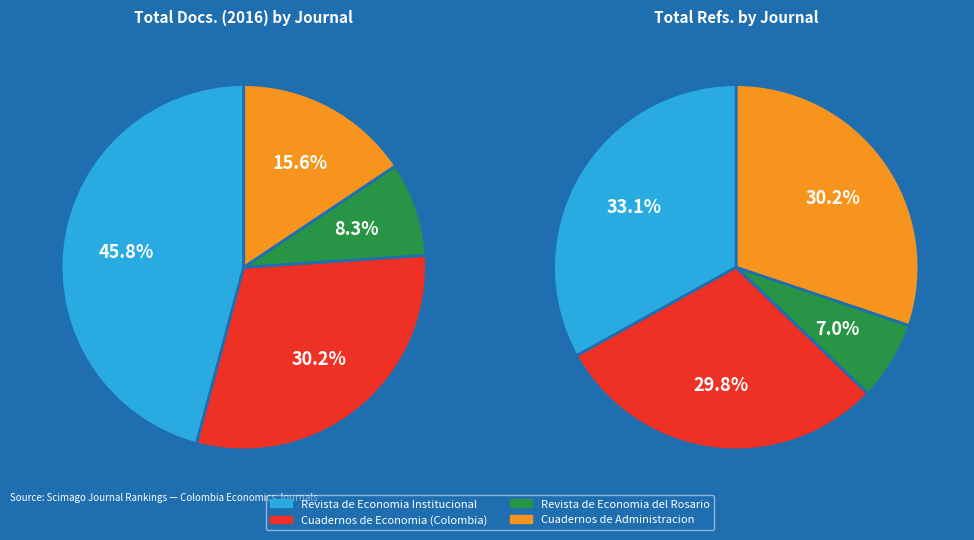

What is the ratio of the value at Revista de Economia Institucional to the value at Cuadernos de Economia (Colombia)?

1.5